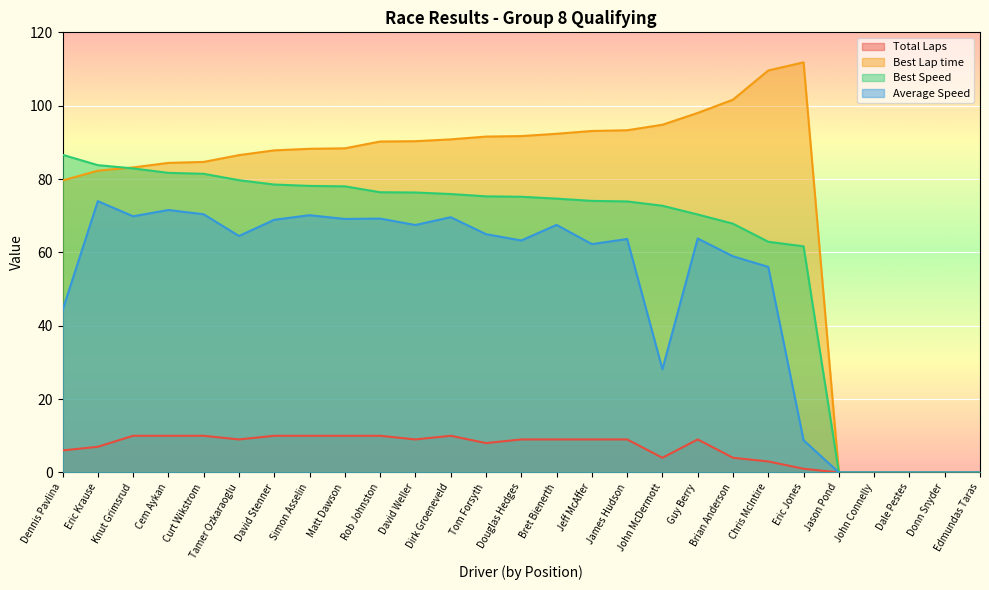

True or false: Average Speed has a value of 65.0 at Tom Forsyth.

True